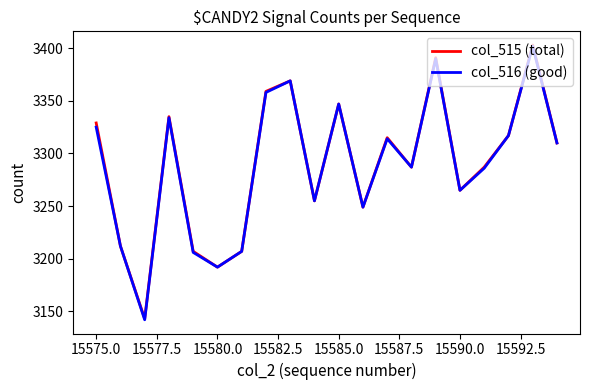

What is the sum of all col_516 (good) values?

65767